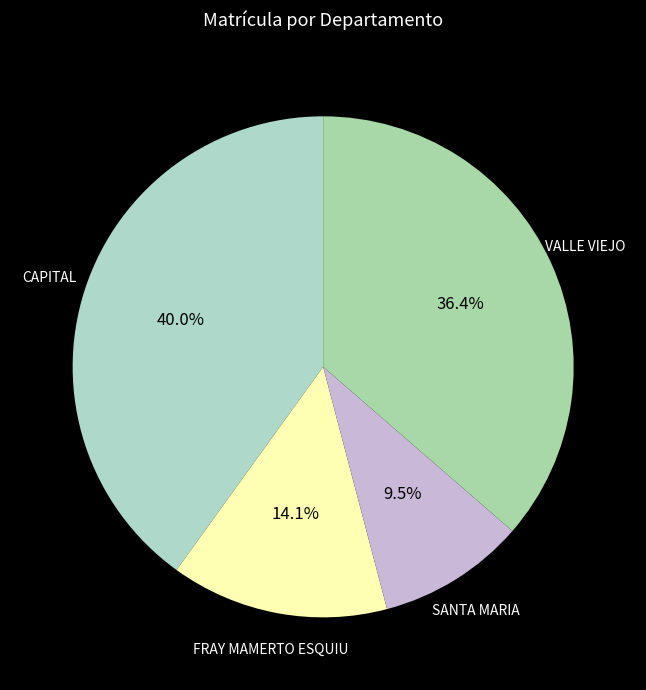

Which category has the biggest portion of the pie?

CAPITAL